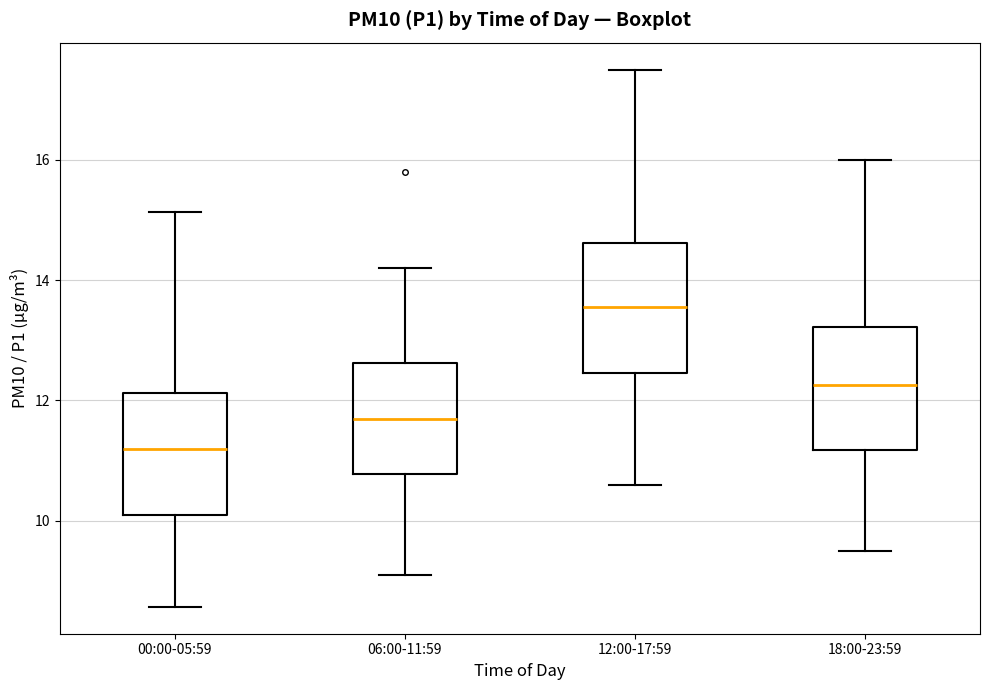

Reading left to right, read every box against the y-axis: the position of its median line, the range the box covers, and the ends of its whiskers. The values are not printed on the chart, so give them approximately, as read against the axis.

00:00-05:59: median 11.2, box 10.0 to 12.2, whiskers 8.6 to 15.2
06:00-11:59: median 11.8, box 10.8 to 12.6, whiskers 9.2 to 14.2
12:00-17:59: median 13.6, box 12.4 to 14.6, whiskers 10.6 to 17.6
18:00-23:59: median 12.2, box 11.2 to 13.2, whiskers 9.6 to 16.0